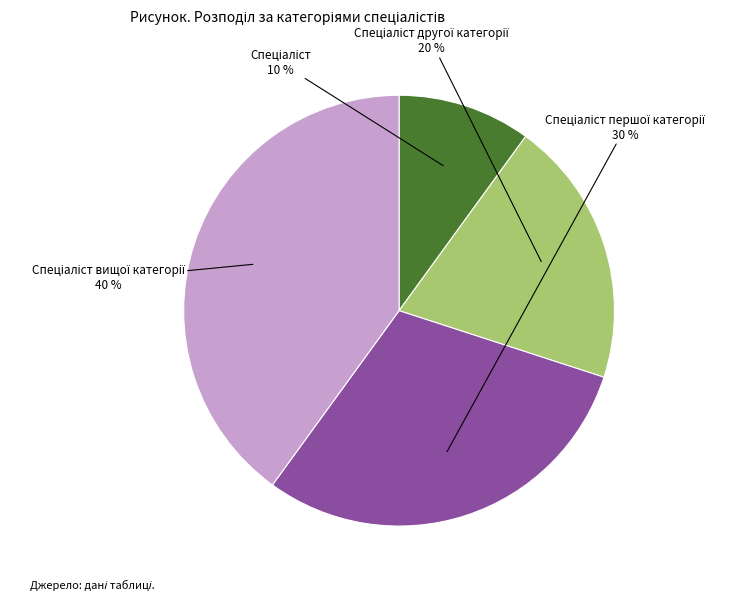

Does any single category account for the majority?

No